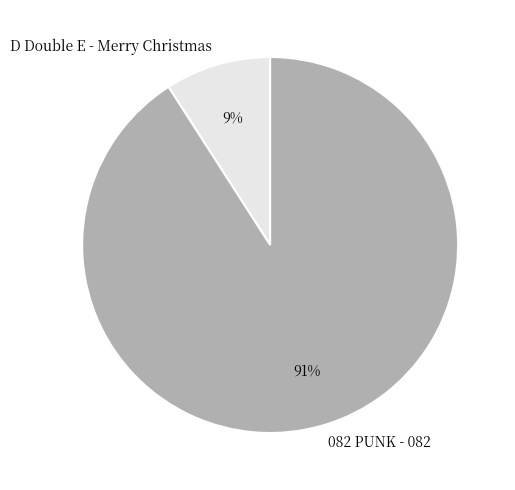

What percentage is the 082 PUNK - 082 slice, to the nearest percent?

91%